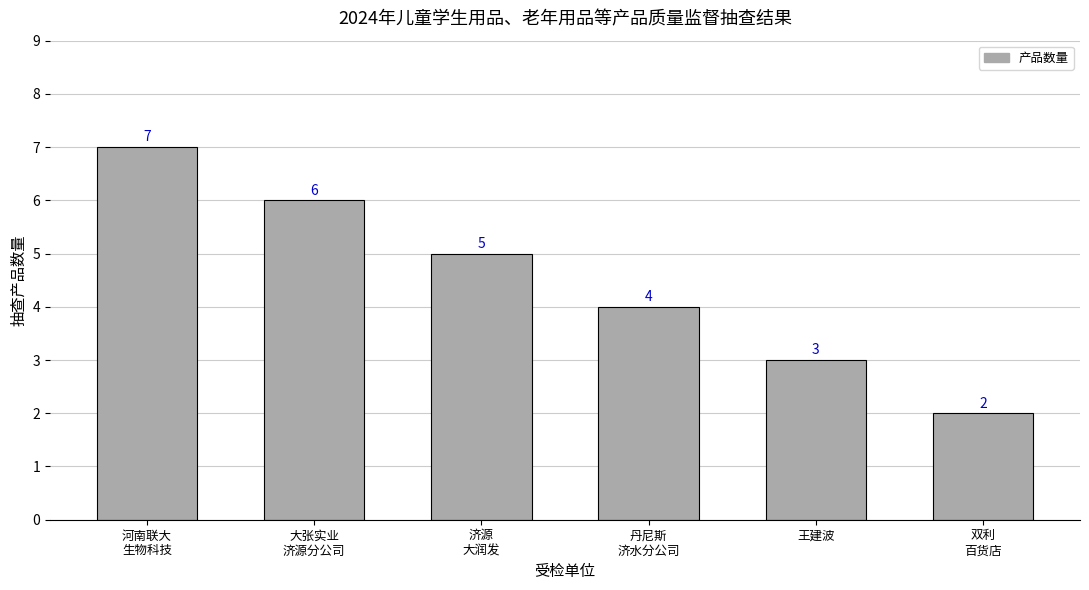

What is the label of the 2nd bar from the left?

大张实业
济源分公司